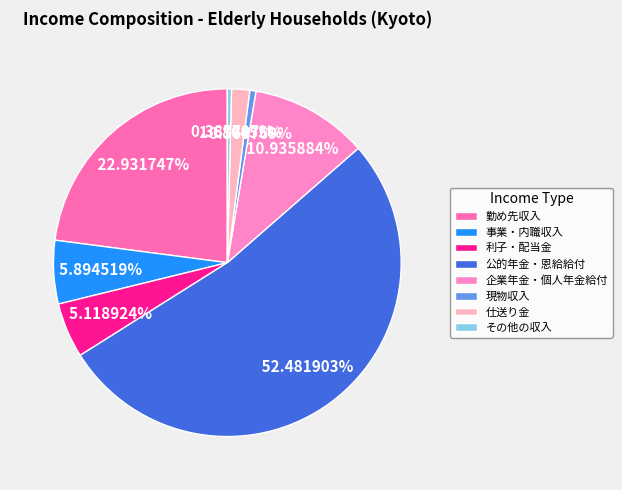

To the nearest percent, what is the difference between the 勤め先収入 and 仕送り金 slice percentages?

21%